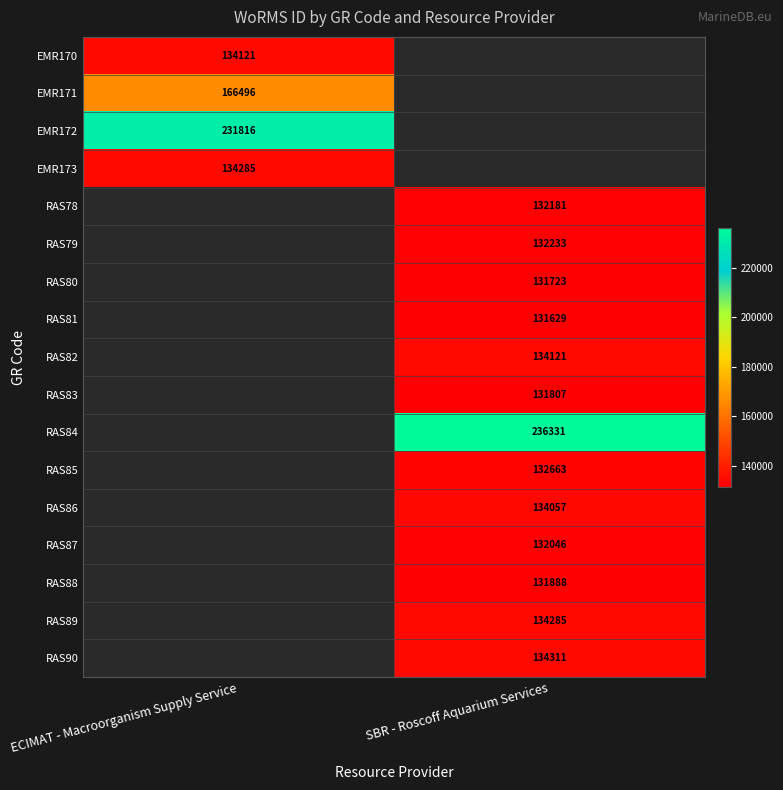

At how many categories does at least one series exceed 176643?

2